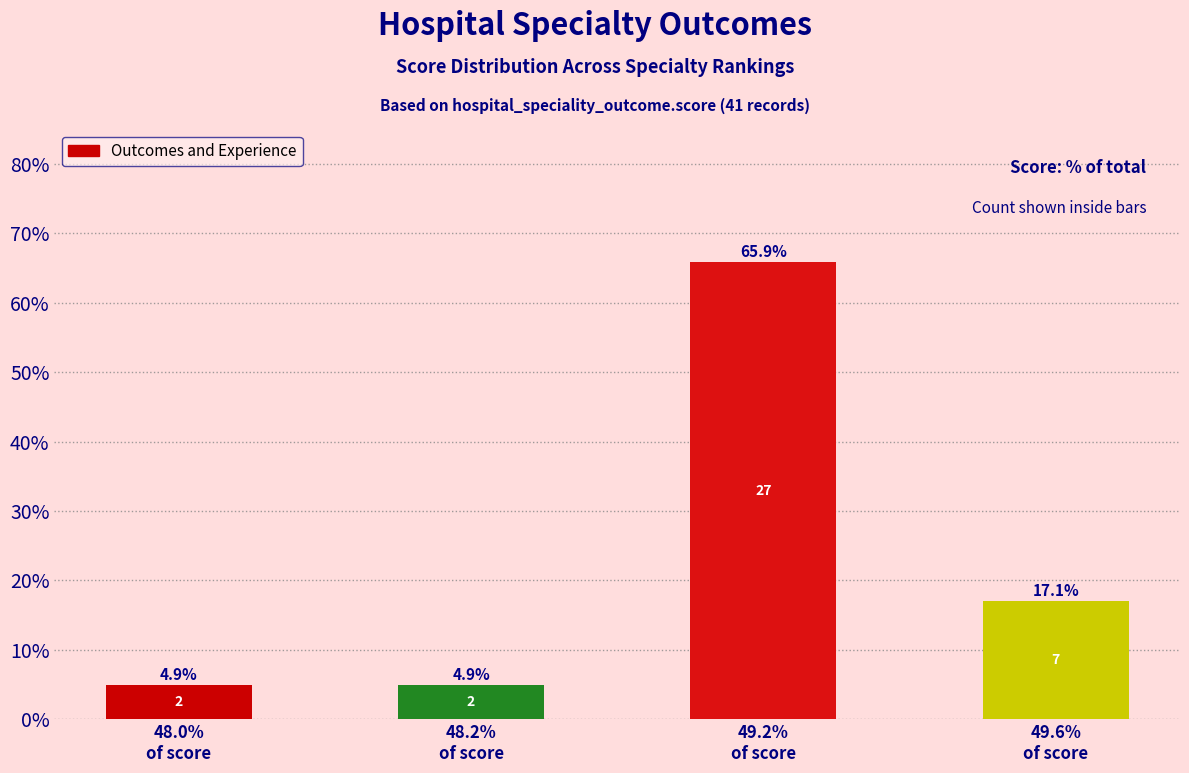

What is the change in value from 48.2%
of score to 49.2%
of score?

+61.0